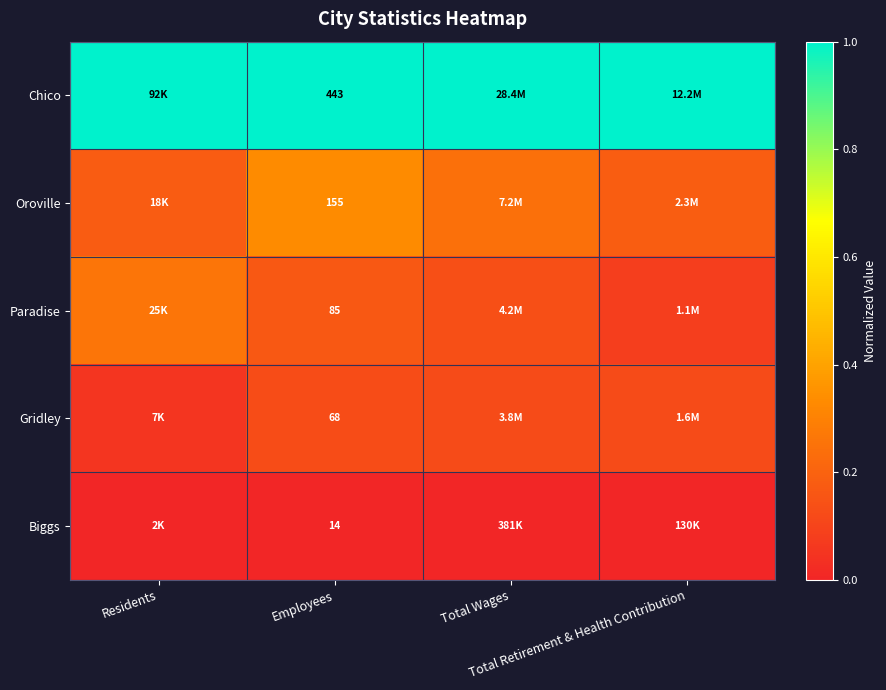

How many categories are shown in the chart?

4